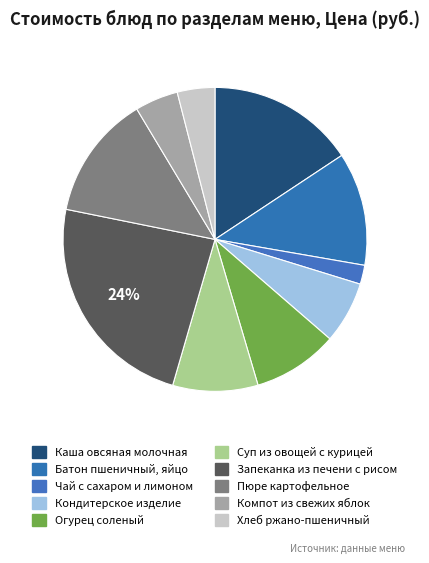

Rank the categories by value from highest to lowest.

Запеканка из печени с рисом, Каша овсяная молочная, Пюре картофельное, Батон пшеничный, яйцо, Огурец соленый, Суп из овощей с курицей, Кондитерское изделие, Компот из свежих яблок, Хлеб ржано-пшеничный, Чай с сахаром и лимоном